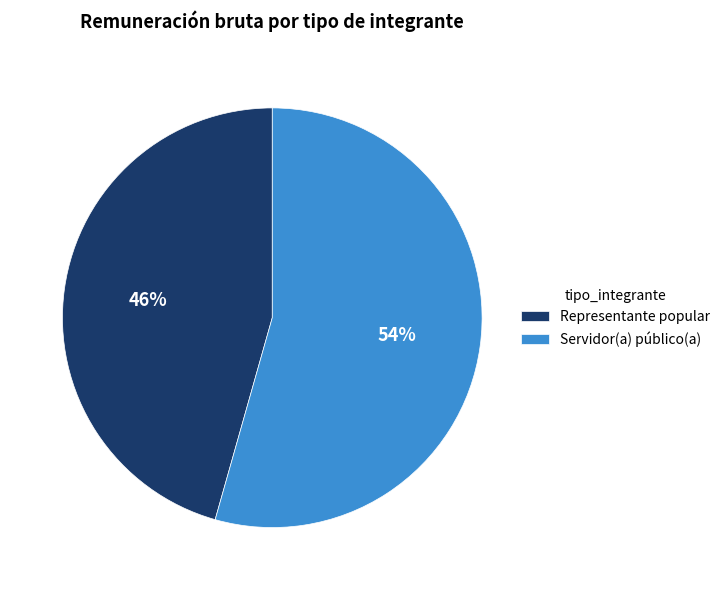

Which category has the biggest portion of the pie?

Servidor(a) público(a)